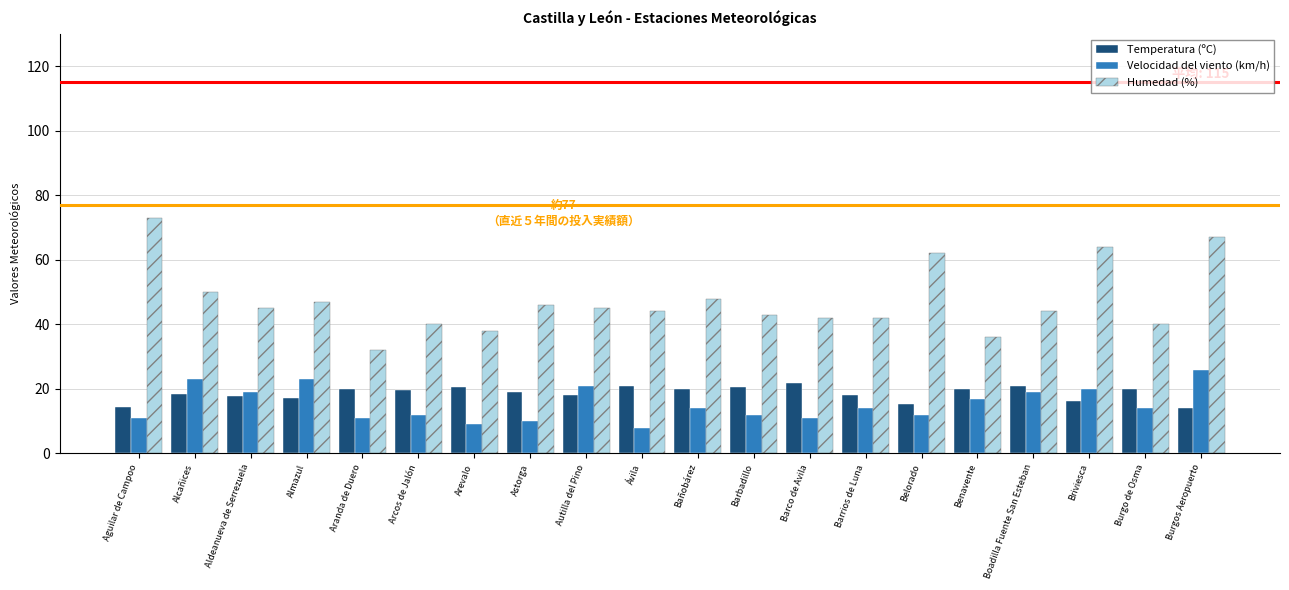

Where is Humedad (%) nearest to the value 52?

Alcañices